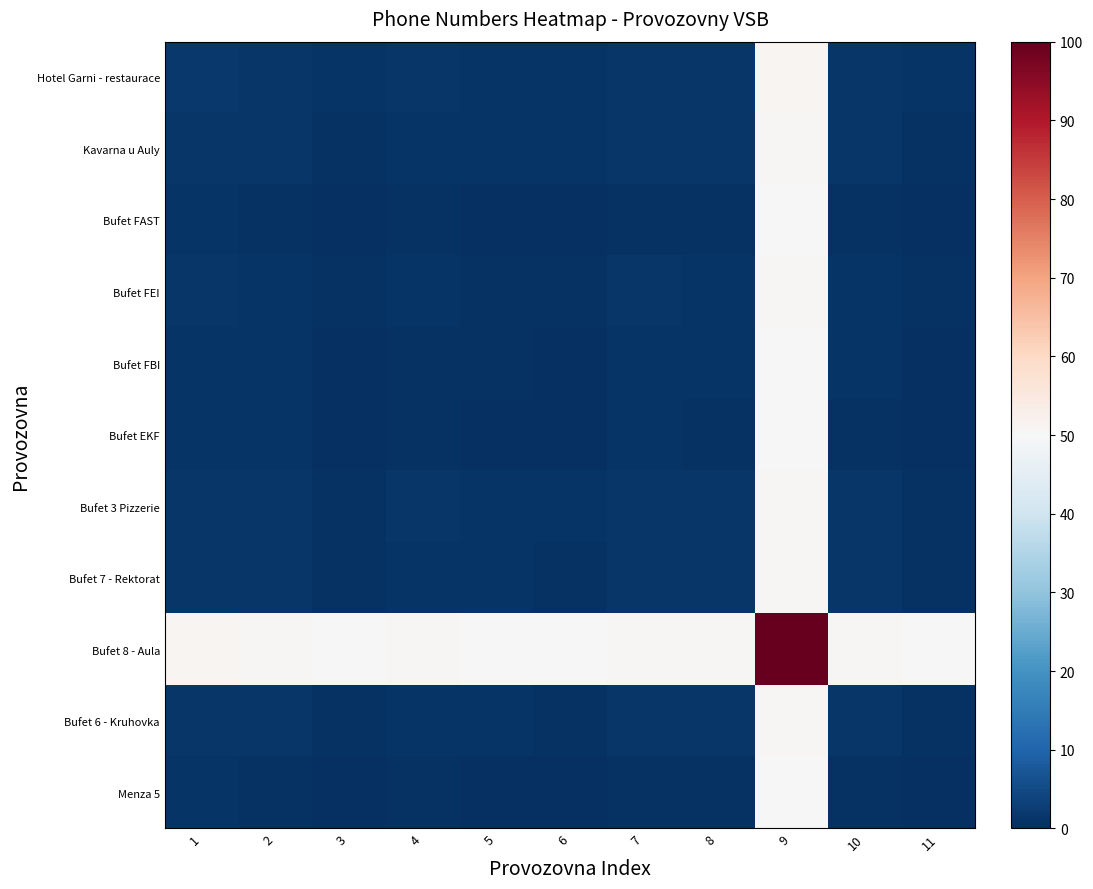

Which series has the largest total across all categories?

Bufet 8 - Aula